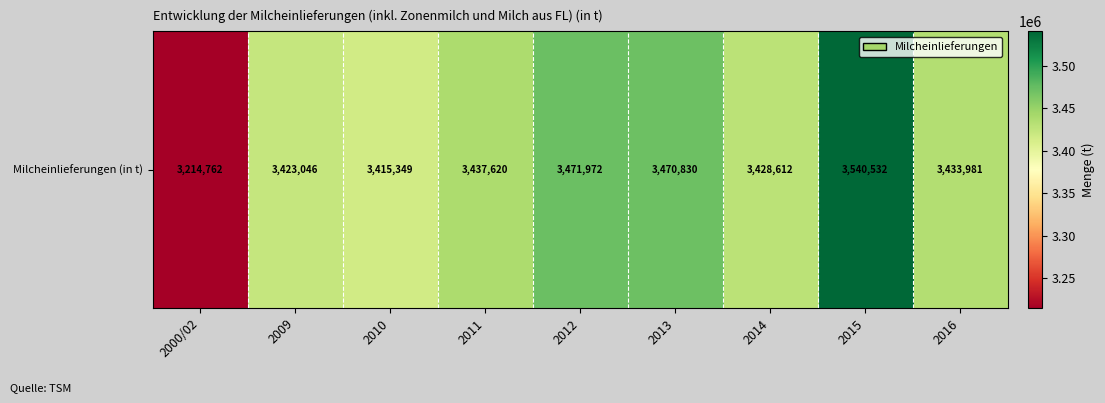

What is the smallest value displayed?

3214762